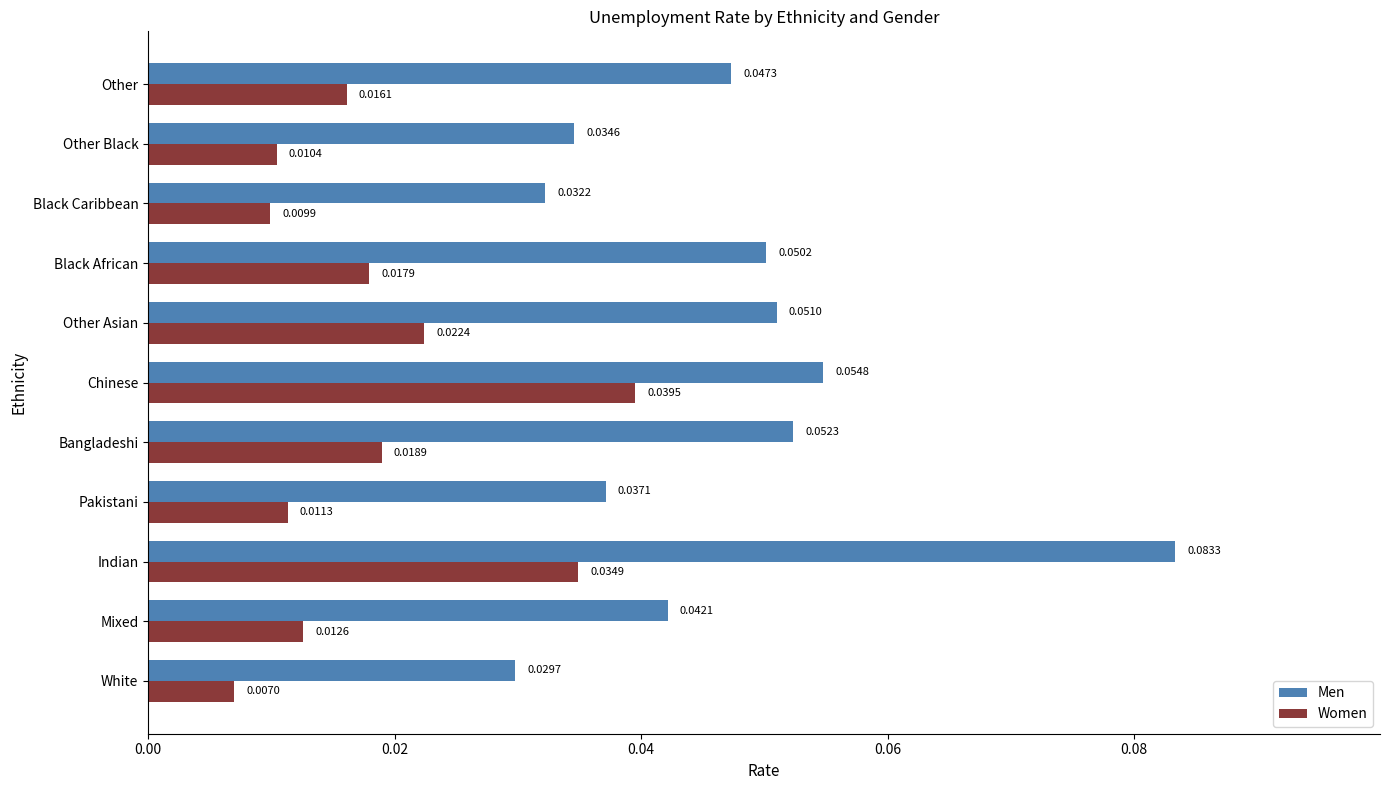

Which series has the largest total across all categories?

Men